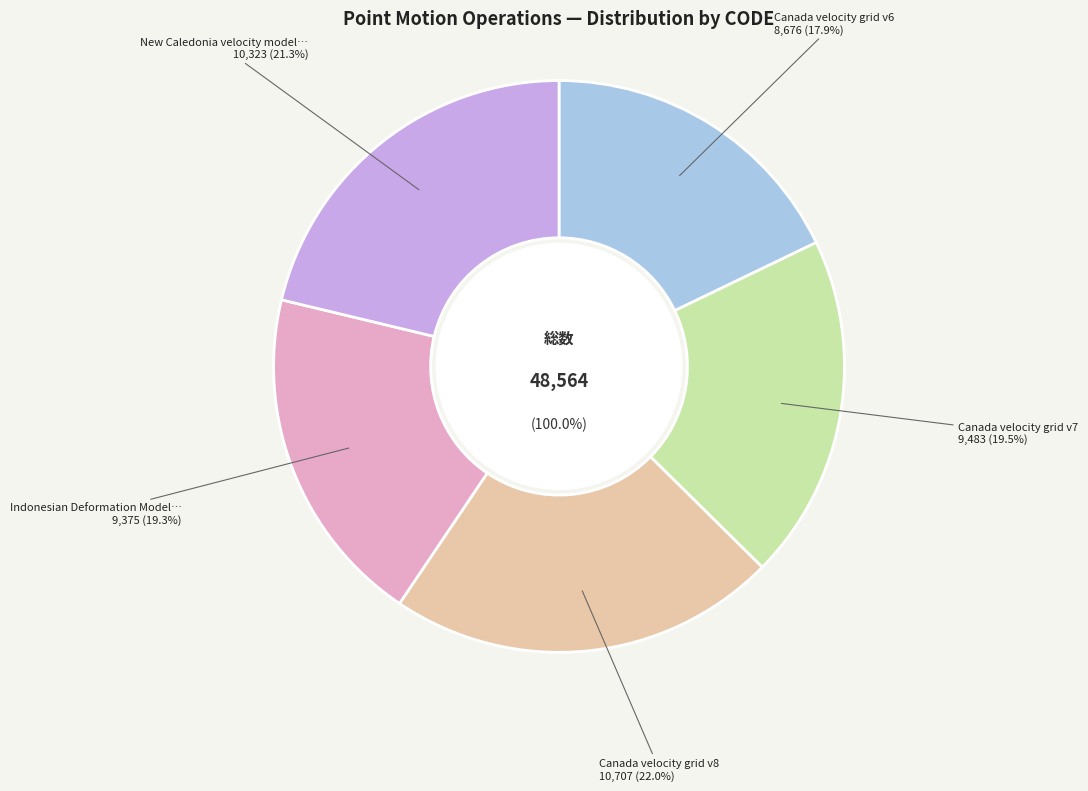

What percentage do Canada velocity grid v8 and Indonesian Deformation Model 2020 together represent?

41.4%